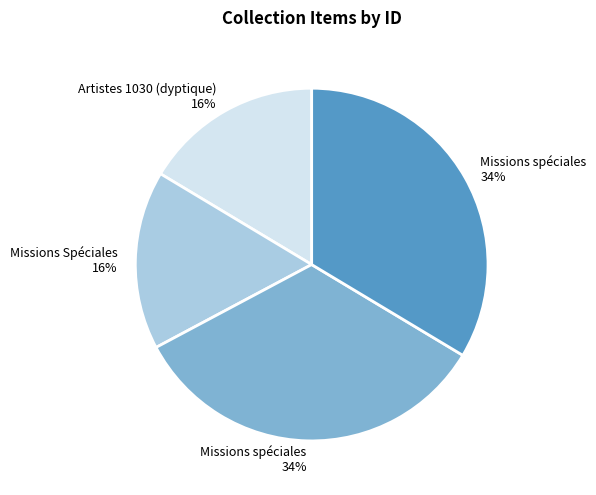

Is there a majority slice in this chart?

No